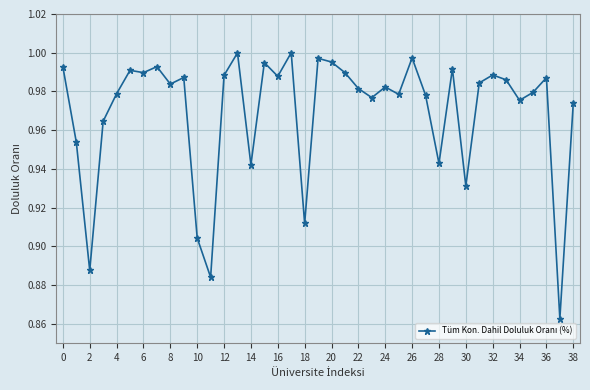

Does the chart display data point markers on the line(s)?

Yes